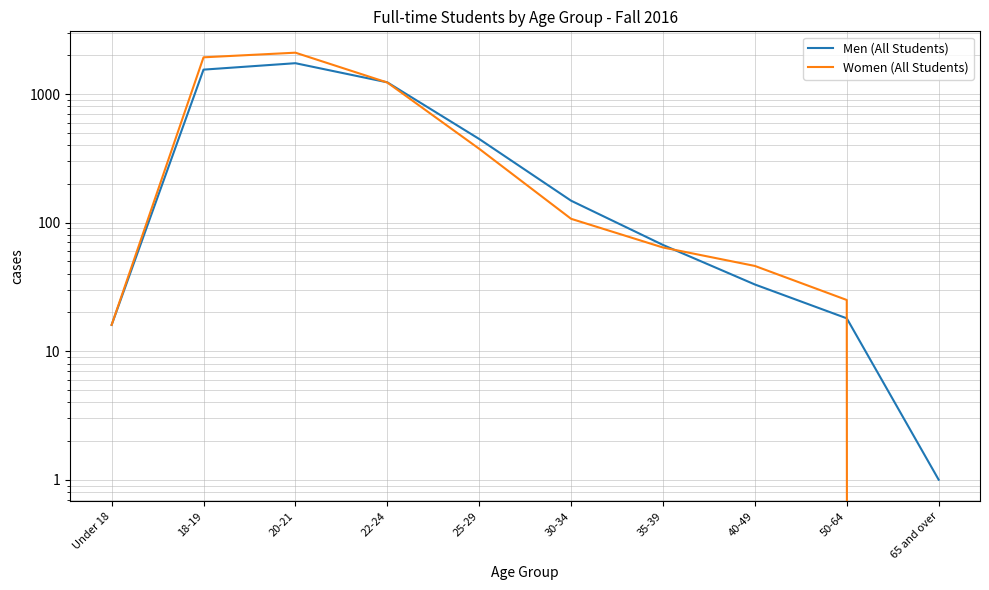

What is the sum of the Men (All Students) values at 35-39 and 30-34?

215